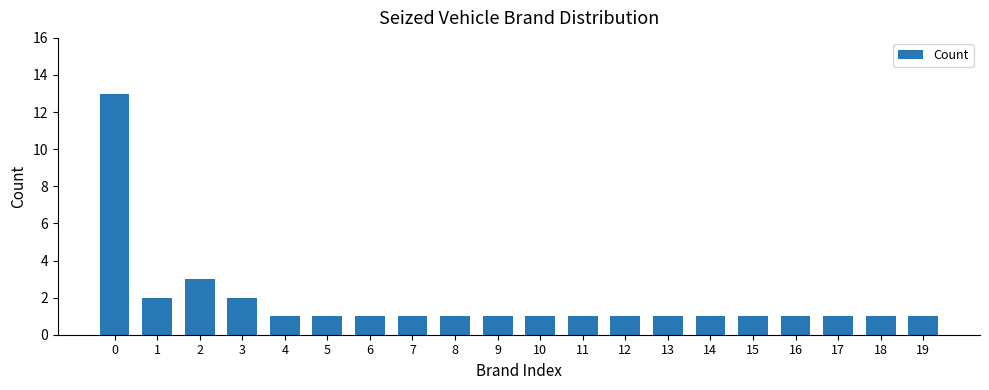

Does the chart contain any negative values?

No